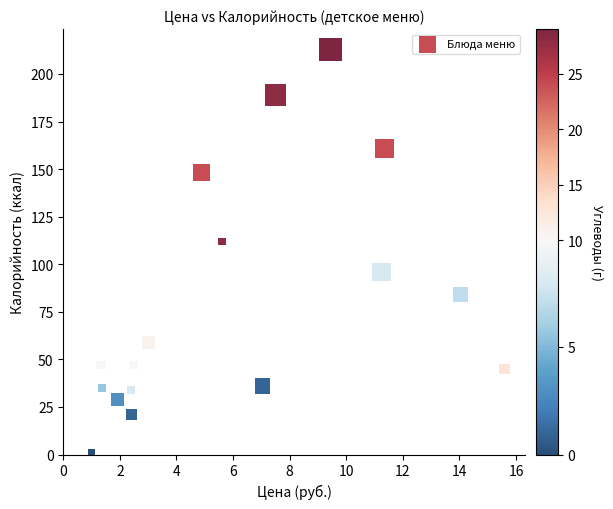

What Y value in the scatter plot is closest to 107?

112